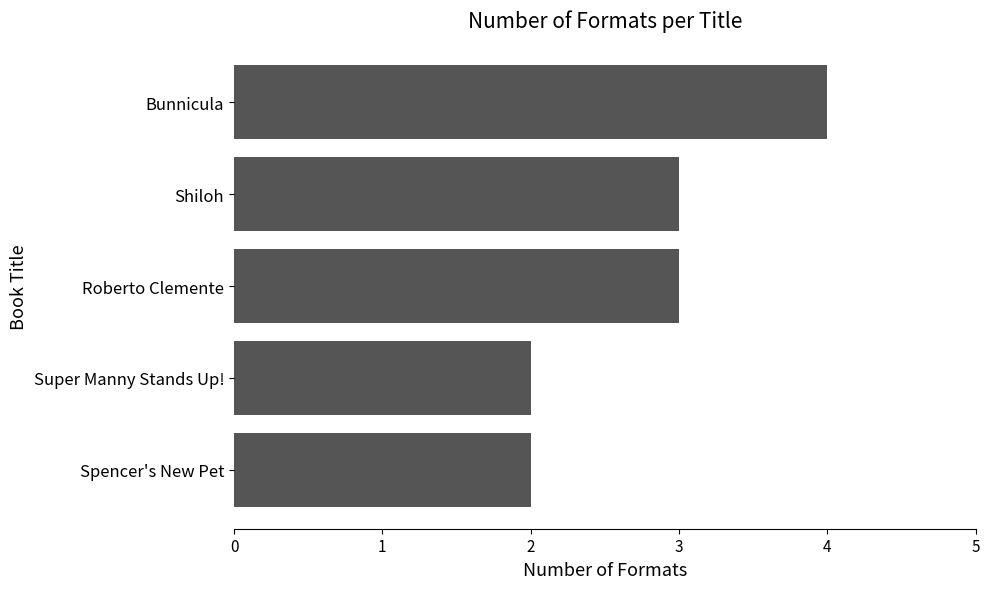

The value at Roberto Clemente is 4. True or false?

False